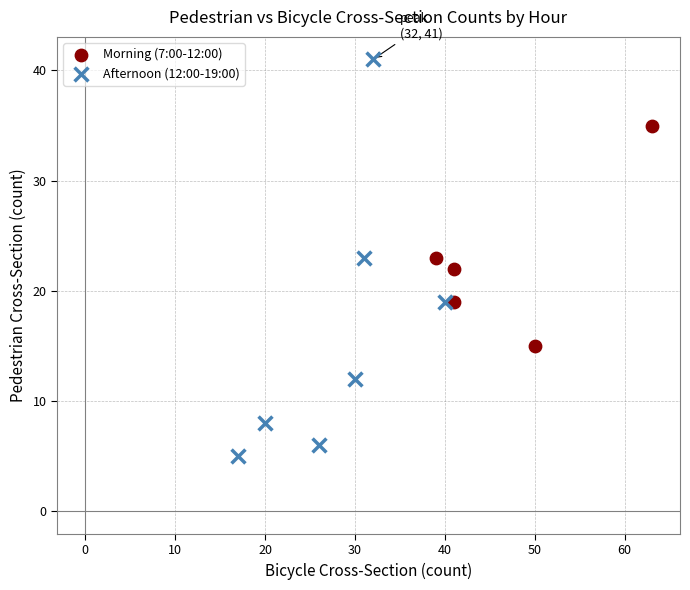

Which series contains the lowest Y value?

Afternoon (12:00-19:00)